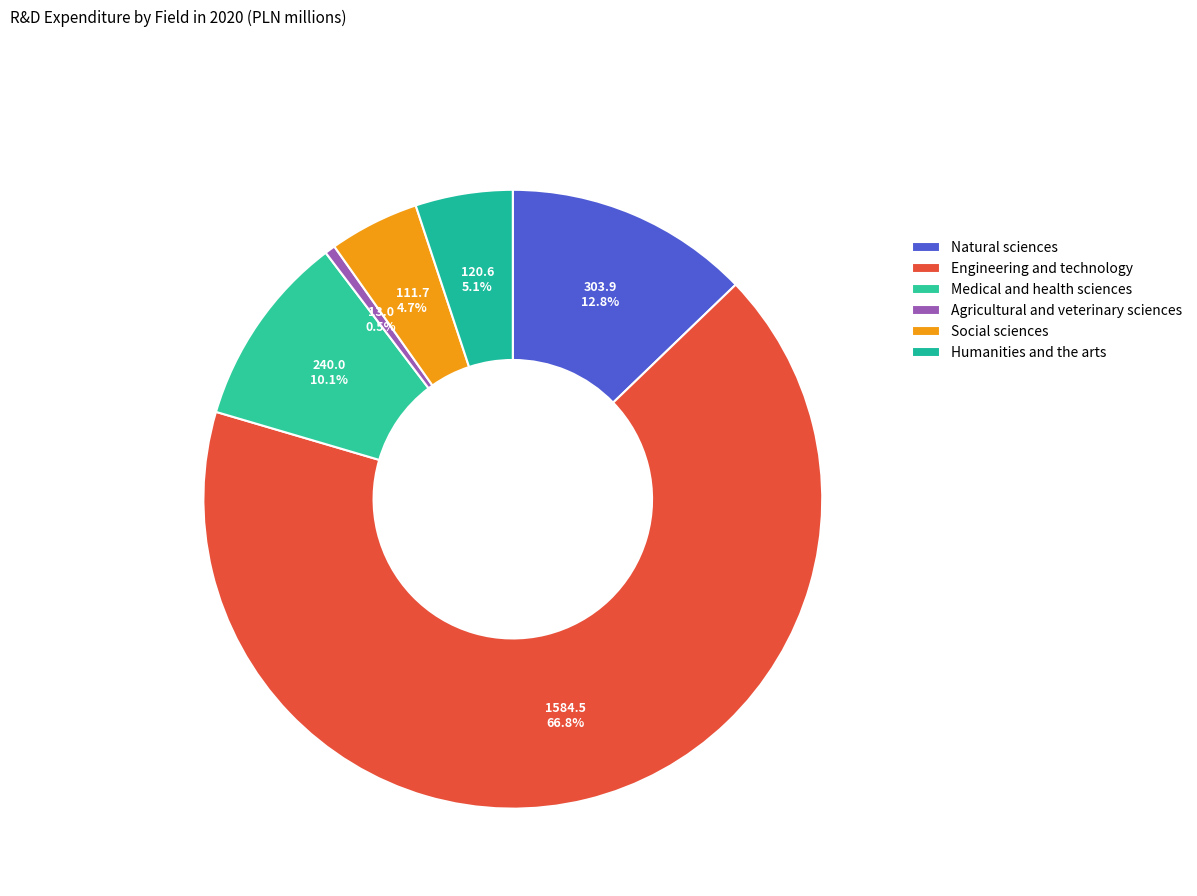

What percentage do Engineering and technology and Medical and health sciences together represent?

76.9%